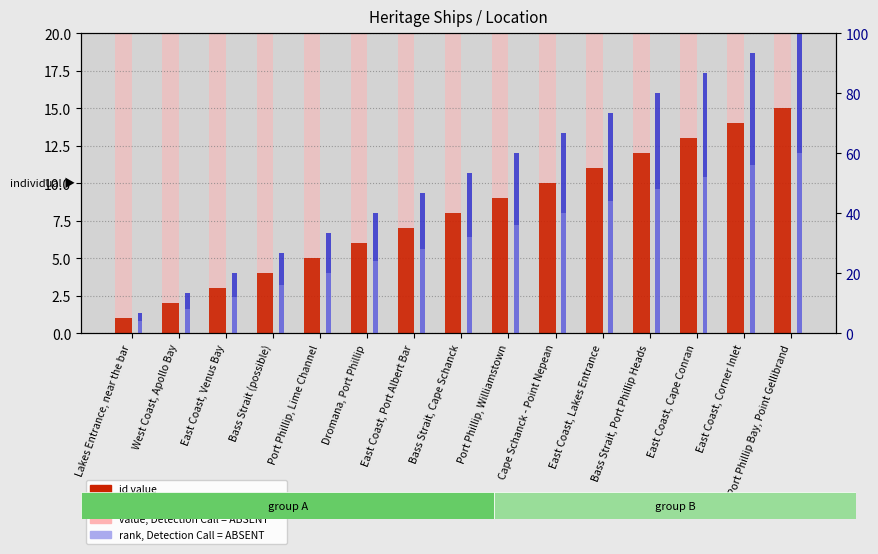

At which category is the sum across all series the highest?

Port Phillip Bay, Point Gellibrand